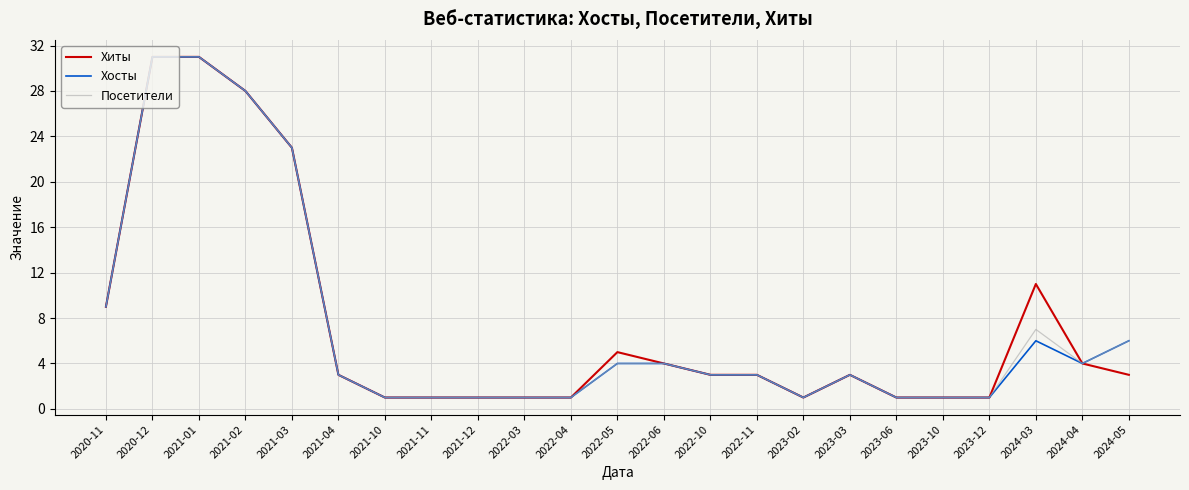

Does the chart display data point markers on the line(s)?

No